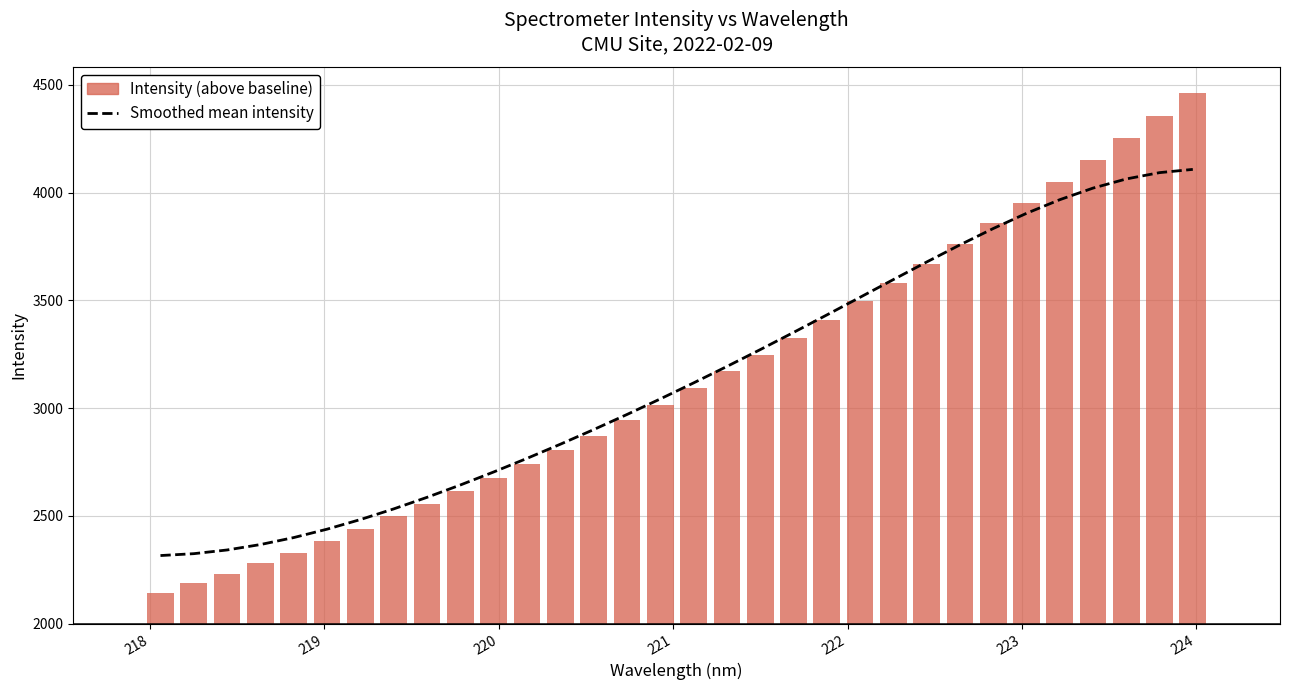

Is it true that the value at 222 is 1787.4?

False